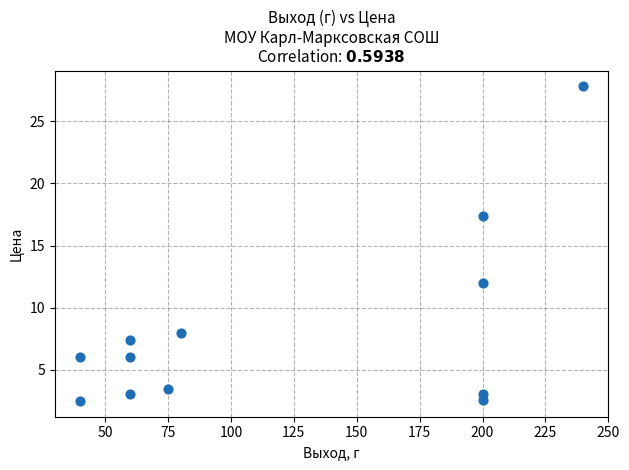

What Y value in the scatter plot is closest to 15?

17.4